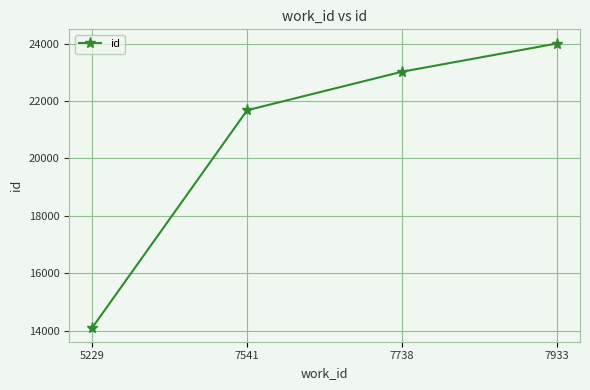

What is the value of the 1st point from the left?

14109